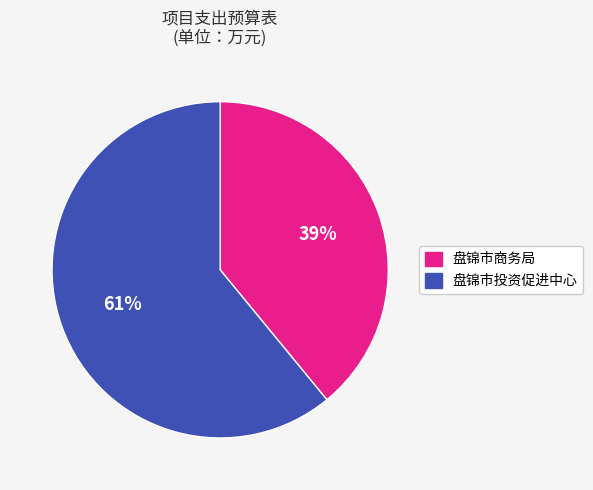

Which has a higher value, 盘锦市商务局 or 盘锦市投资促进中心?

盘锦市投资促进中心